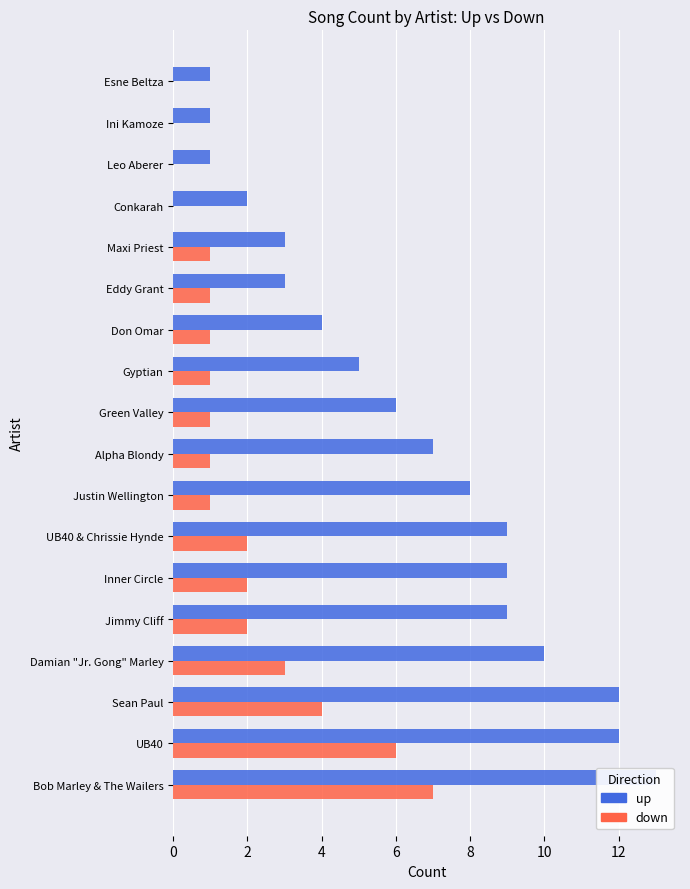

What is the average value of the up series?

6